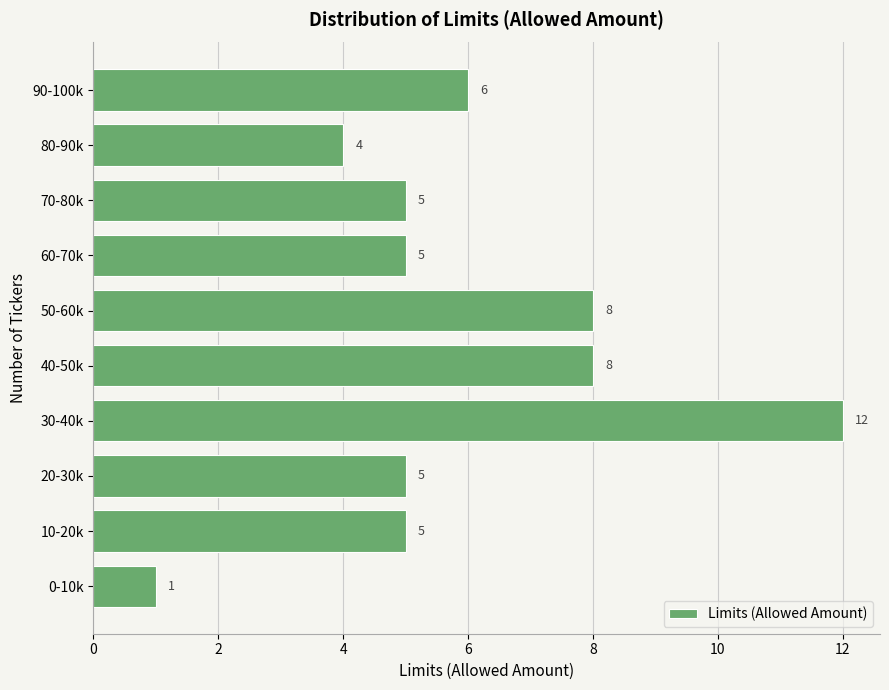

Reading bottom to top, extract all data points from this chart.

0-10k=1	10-20k=5	20-30k=5	30-40k=12	40-50k=8	50-60k=8	60-70k=5	70-80k=5	80-90k=4	90-100k=6